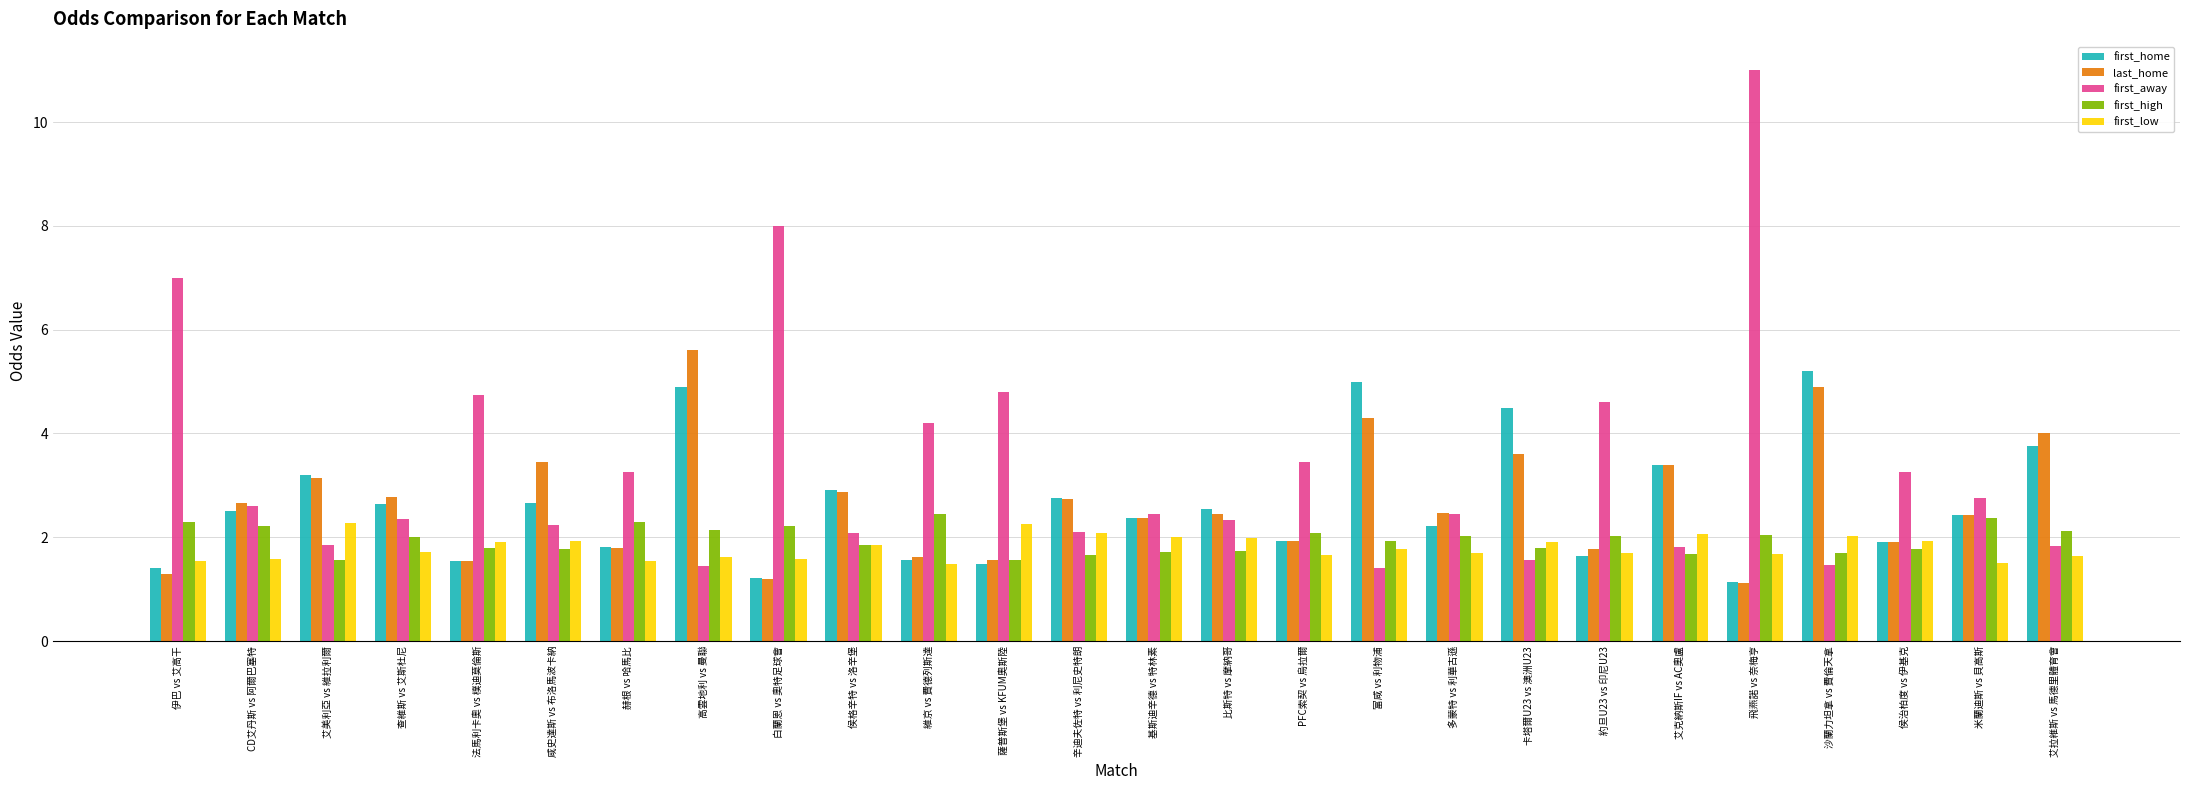

What is the maximum value shown in the chart?

11.0